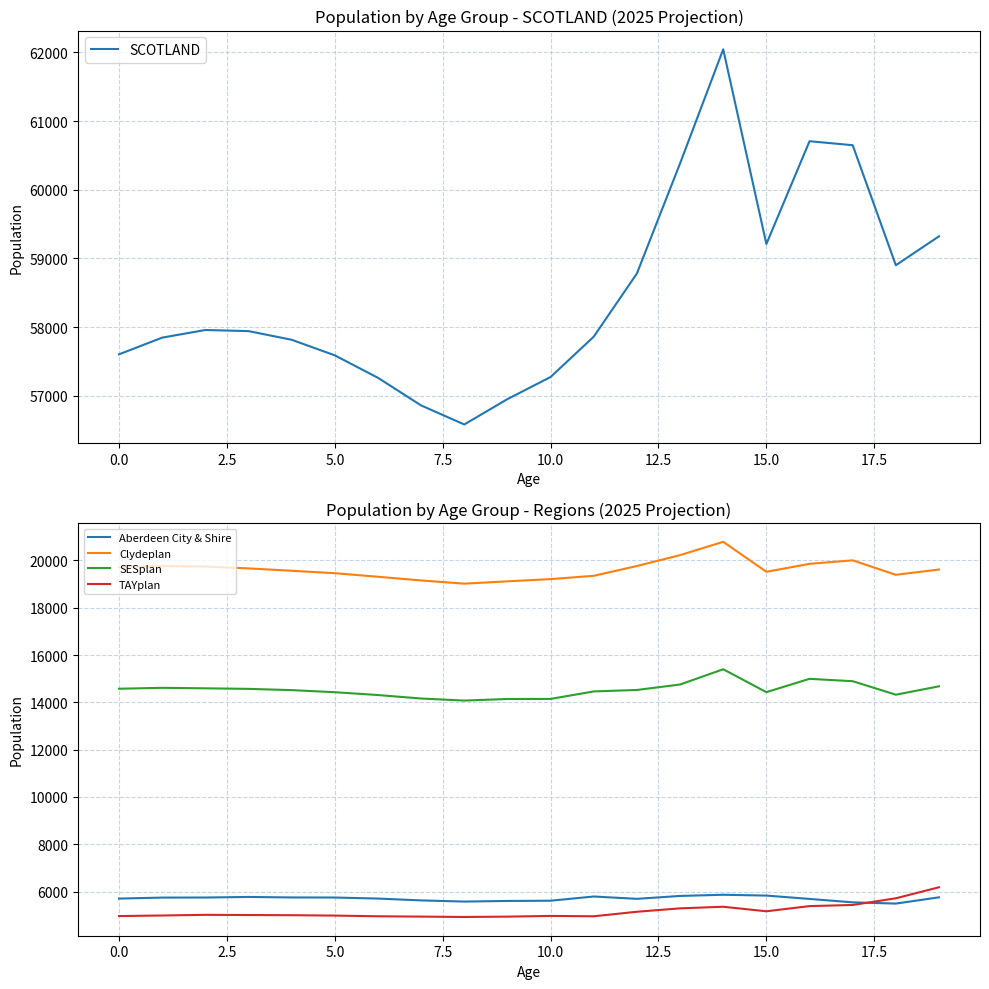

True or false: Clydeplan and SESplan intersect in this chart.

False